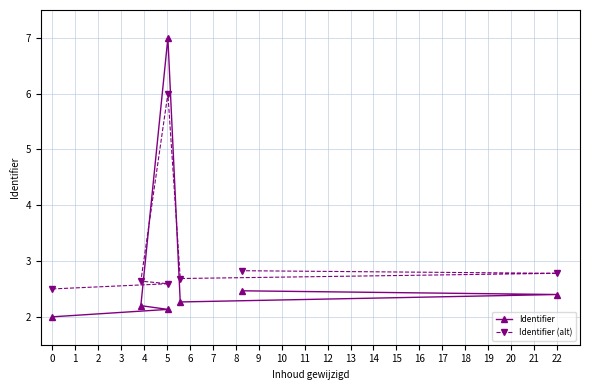

Between 6 and 5, which is larger?

6